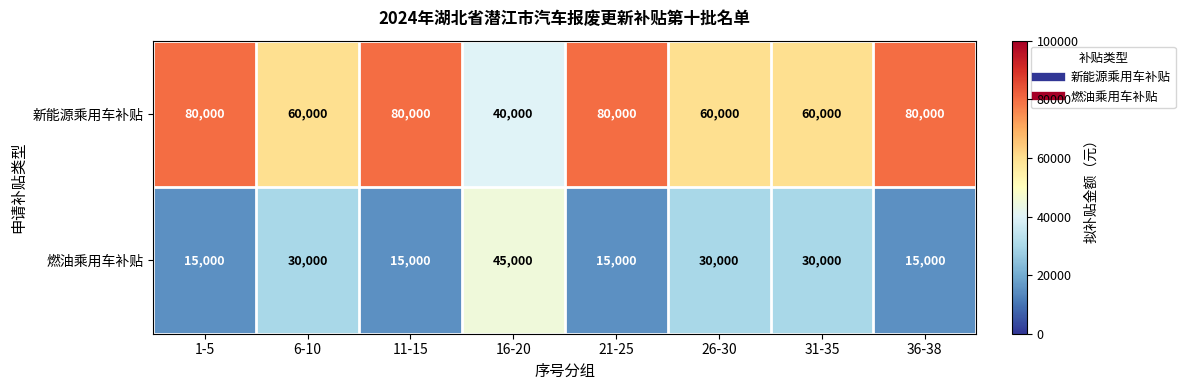

How many 燃油乘用车补贴 values are between 15000 and 30000?

7